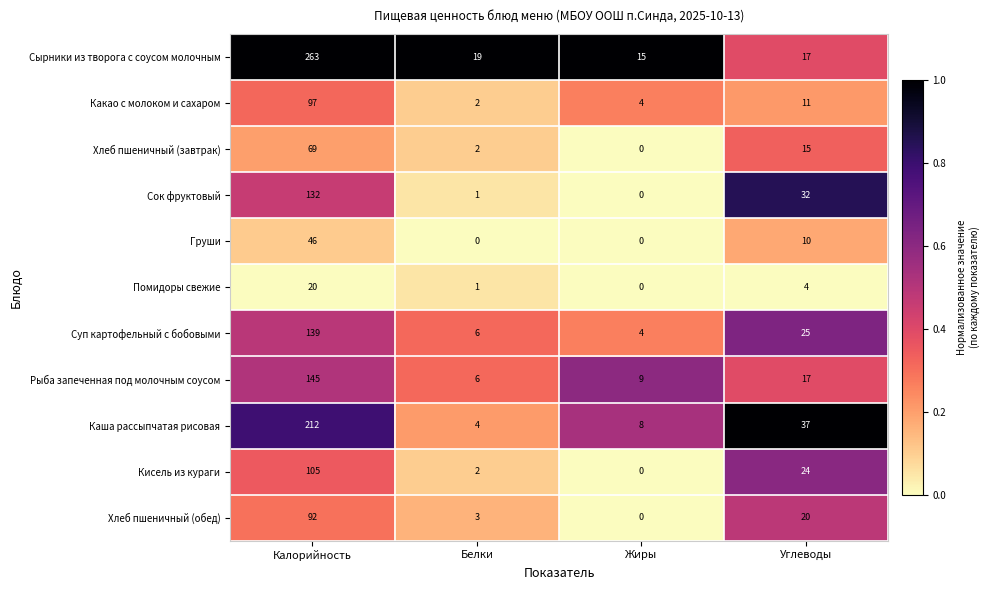

What is the difference between the maximum and minimum values in the Сок фруктовый series?

132